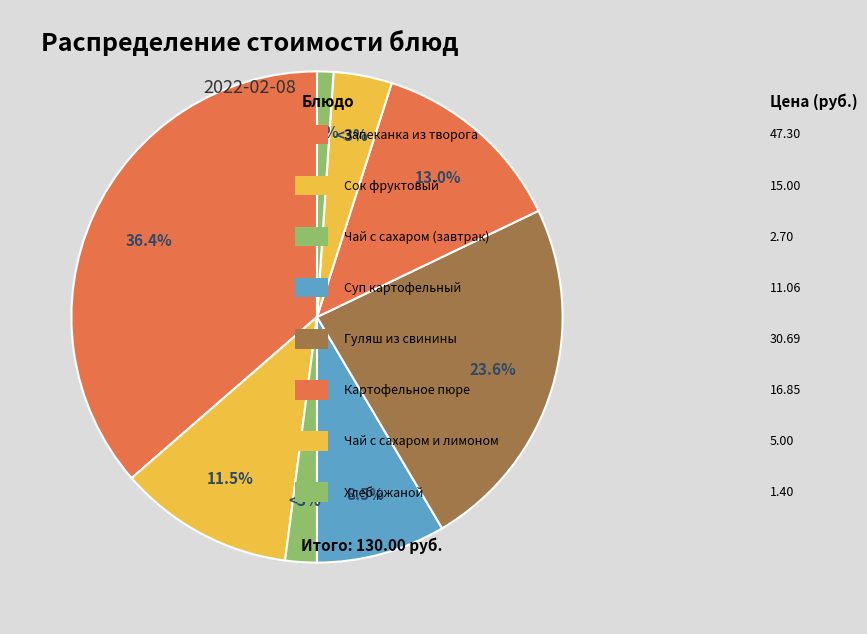

What is the change in value from Гуляш из свинины to Чай с сахаром и лимоном?

-25.7